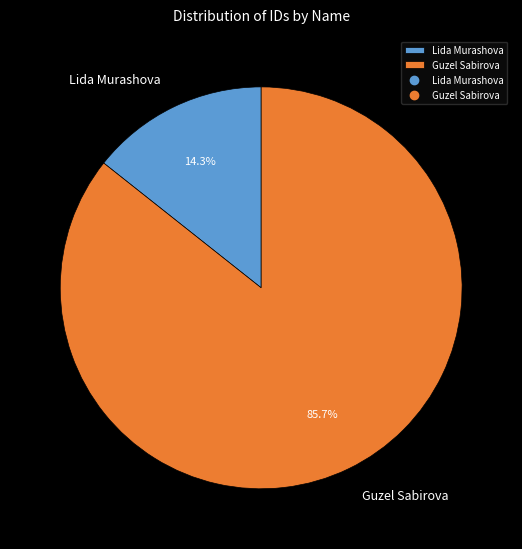

The Guzel Sabirova slice represents 86% of the pie. True or false?

True